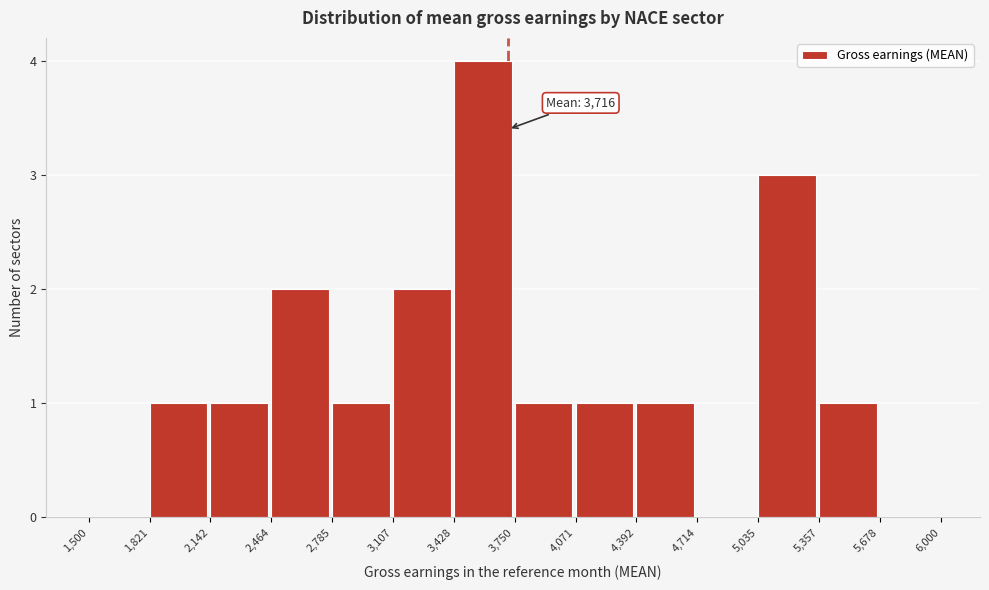

Over which range of the x-axis is the bar tallest?

3,428 to 3,750